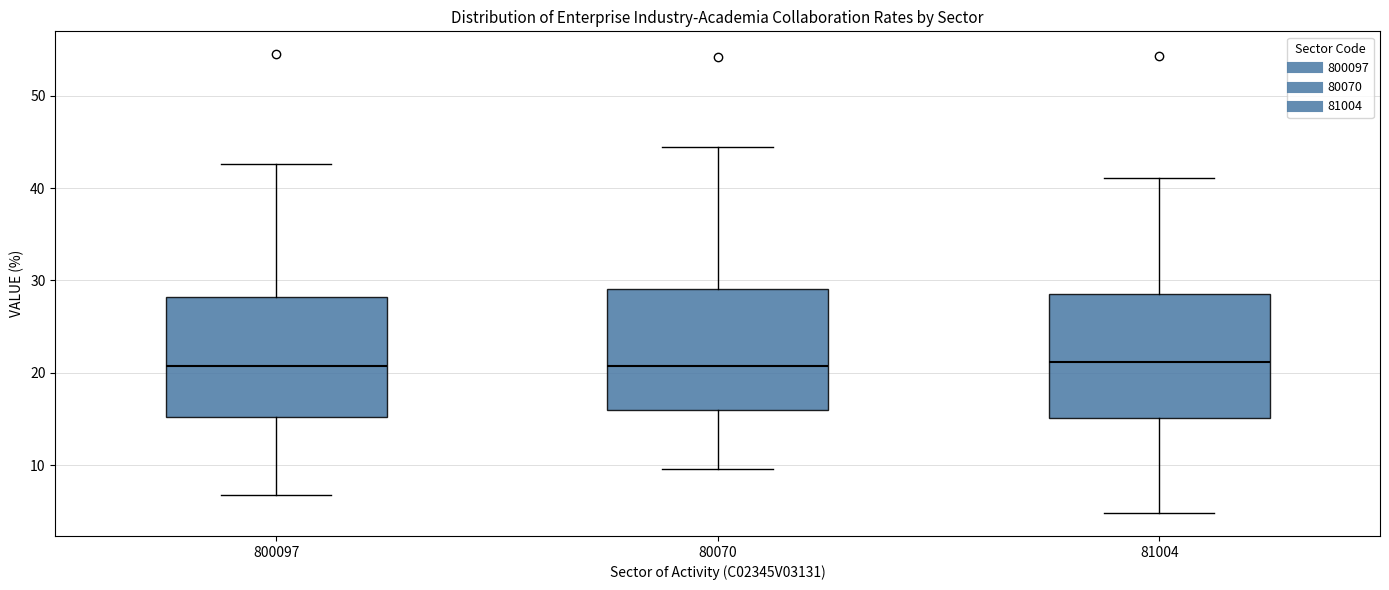

Reading left to right, read every box against the y-axis: the position of its median line, the range the box covers, and the ends of its whiskers. The values are not printed on the chart, so give them approximately, as read against the axis.

800097: median 21, box 15 to 28, whiskers 7 to 43
80070: median 21, box 16 to 29, whiskers 10 to 45
81004: median 21, box 15 to 29, whiskers 5 to 41